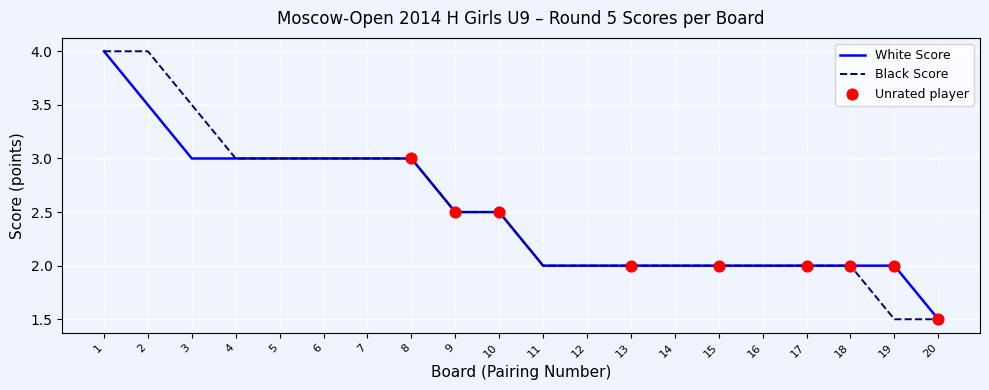

Is the value of Black Score at 2 greater than the value of White Score at 12?

Yes